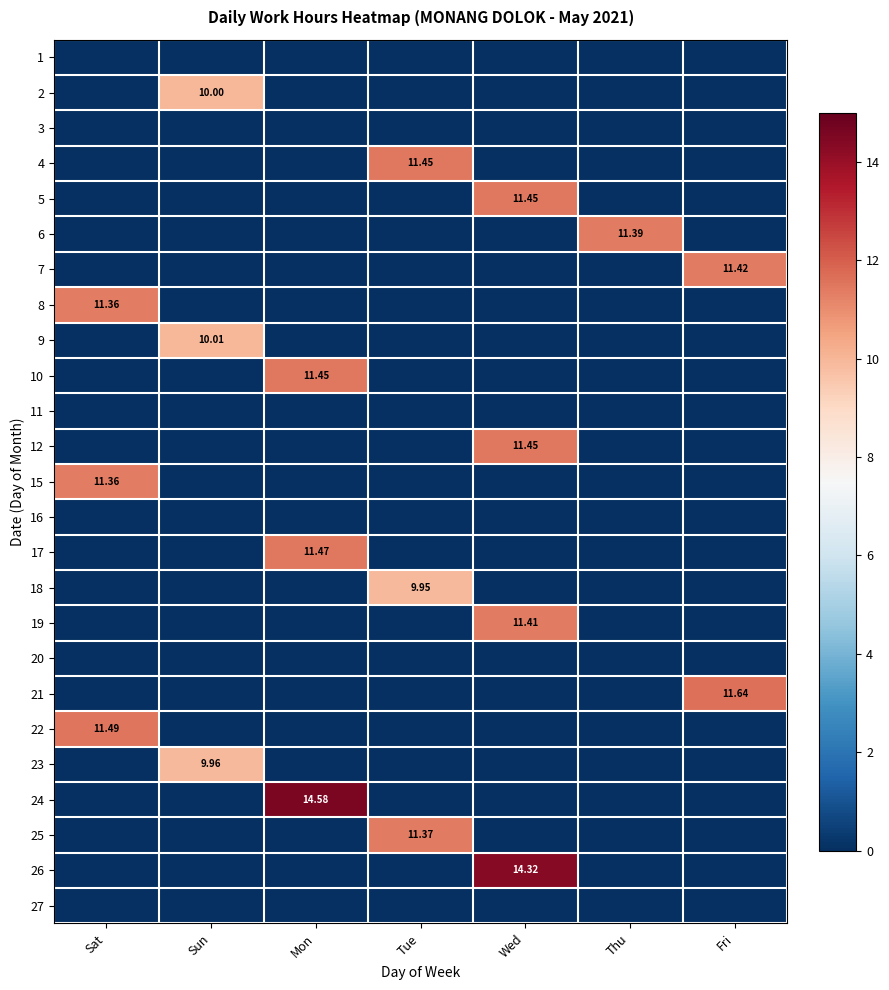

At which label does 4 reach its peak?

Tue